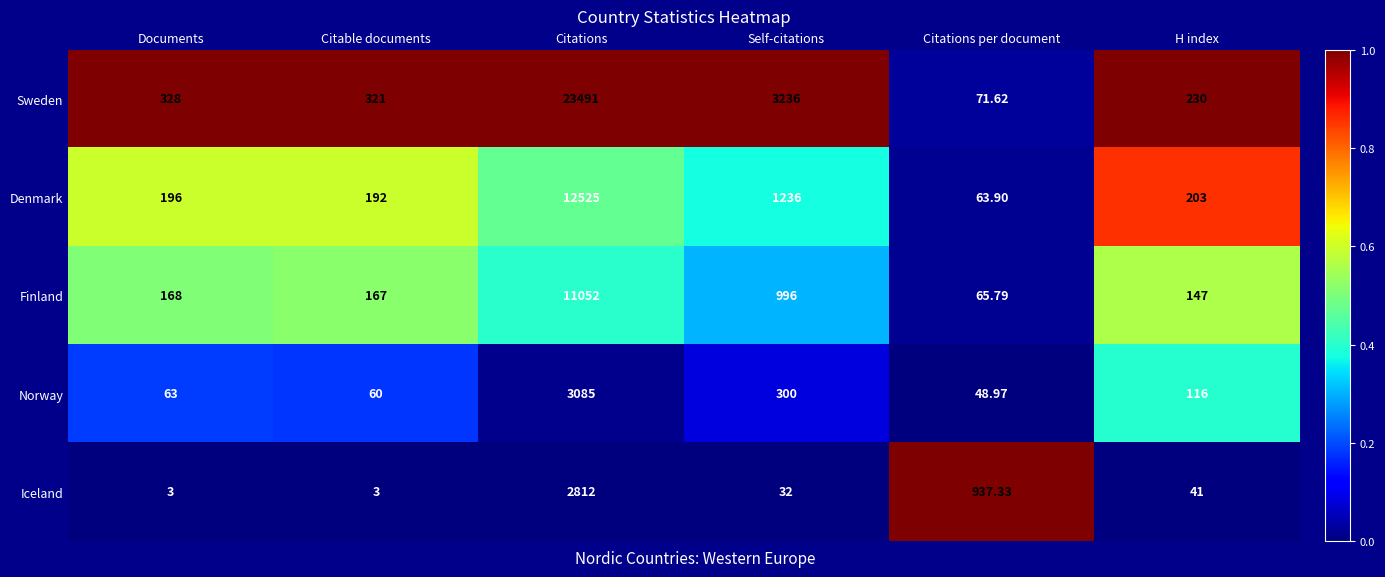

What is the total value across all series at Citable documents?

743.0